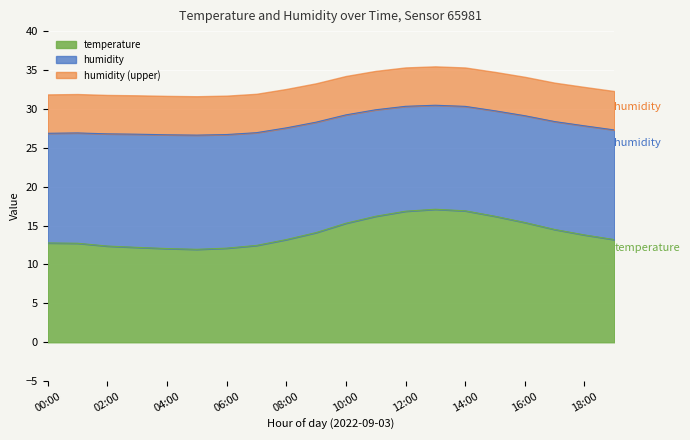

What value does the data have at 12:00?

16.9